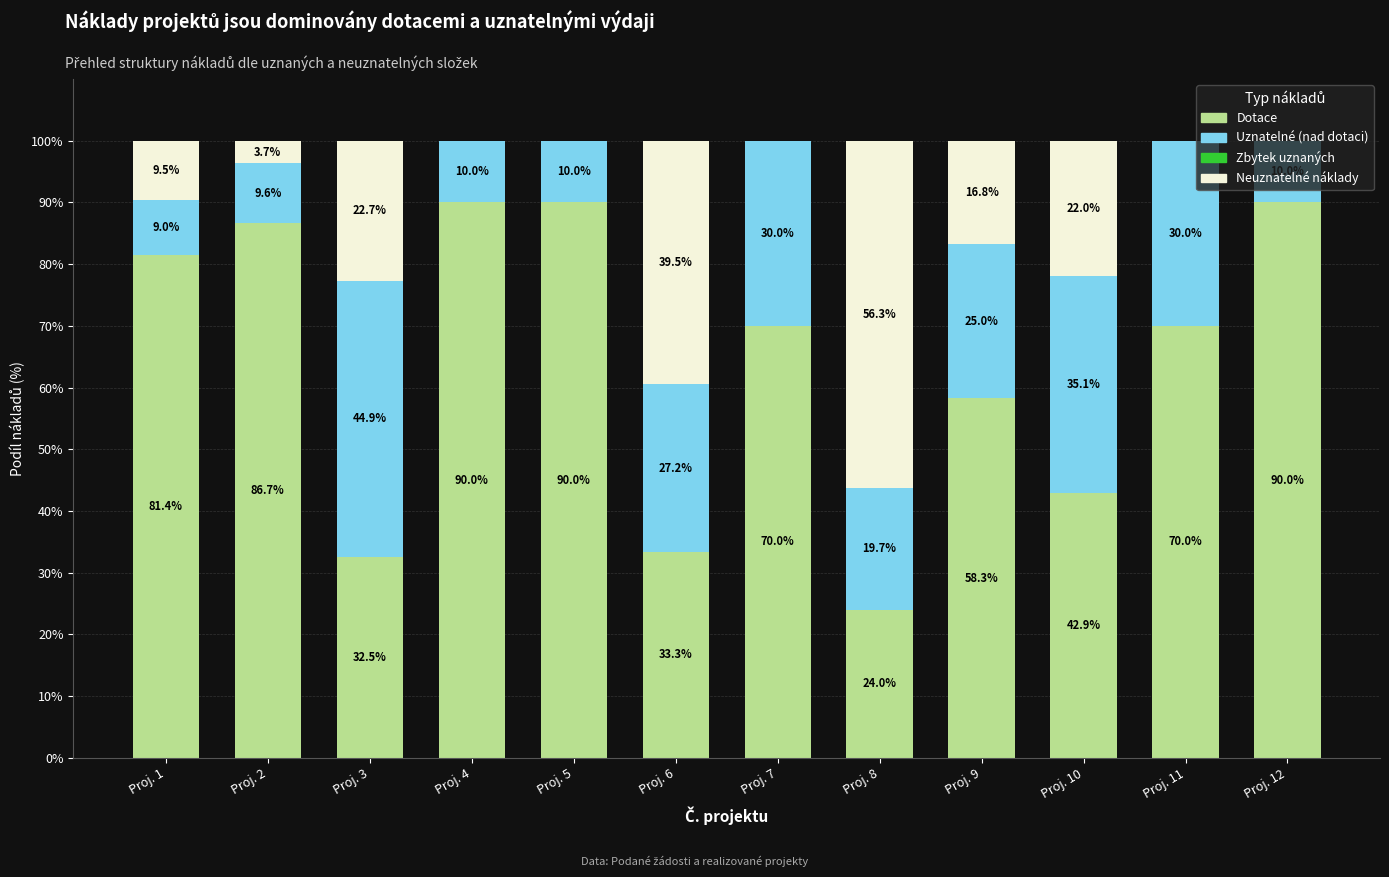

At how many categories does at least one series exceed 62?

7